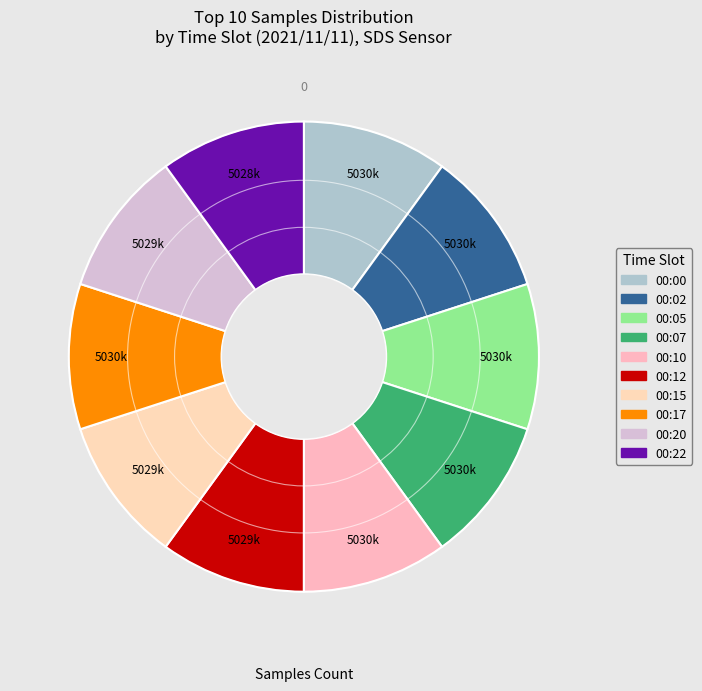

Does any single category account for the majority?

No